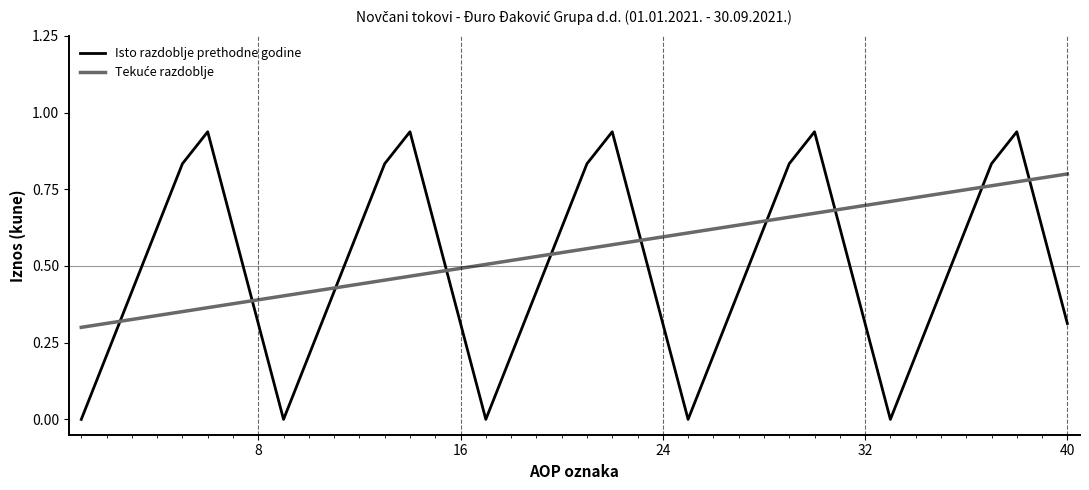

Which series has the widest spread of values?

Isto razdoblje prethodne godine